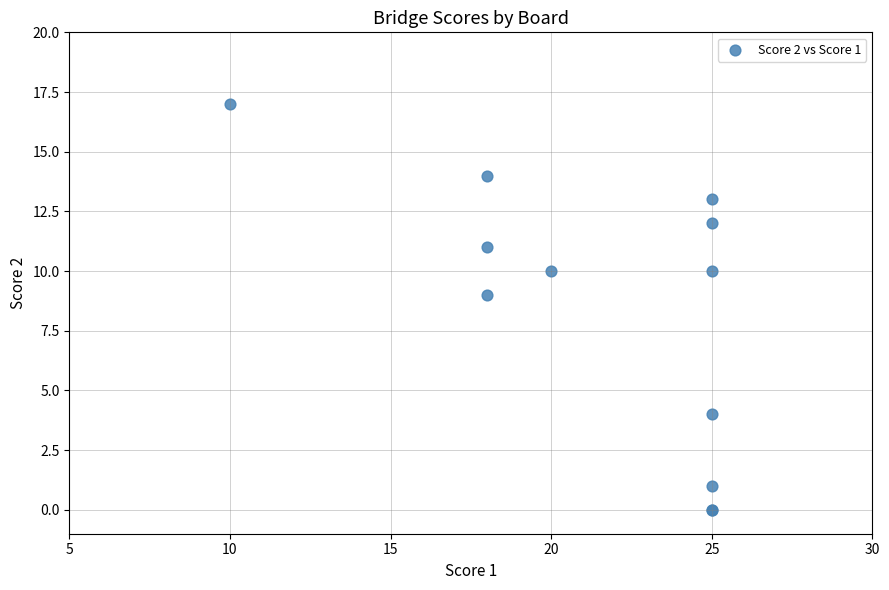

What Y value in the scatter plot is closest to 8?

9